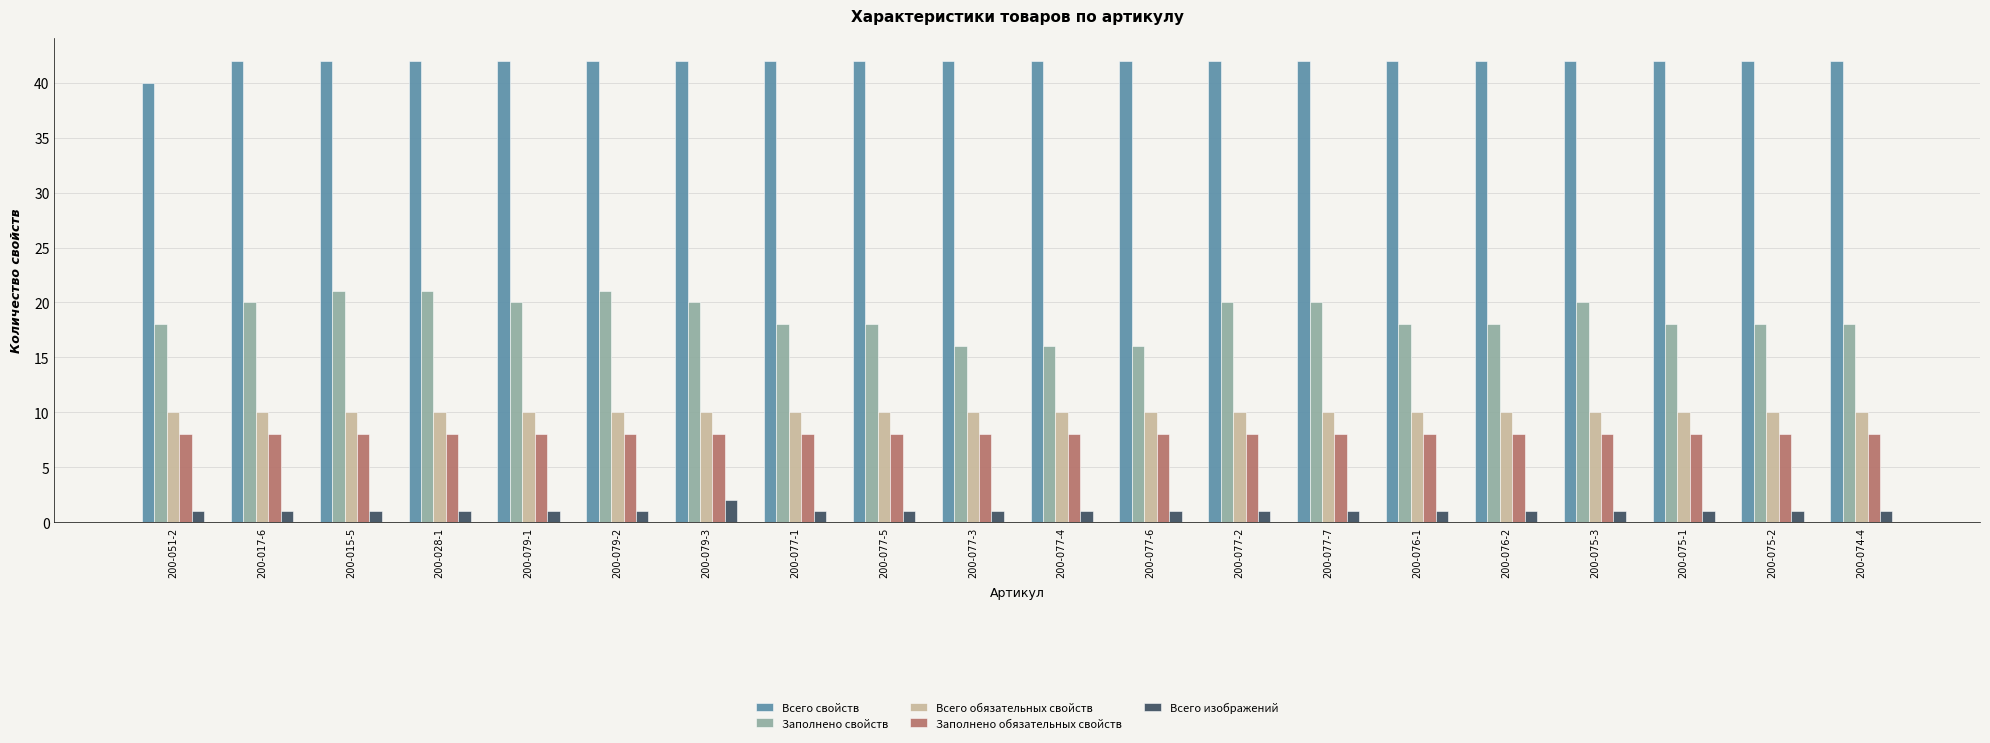

Rank the series by their maximum value, from lowest to highest.

Всего изображений, Заполнено обязательных свойств, Всего обязательных свойств, Заполнено свойств, Всего свойств